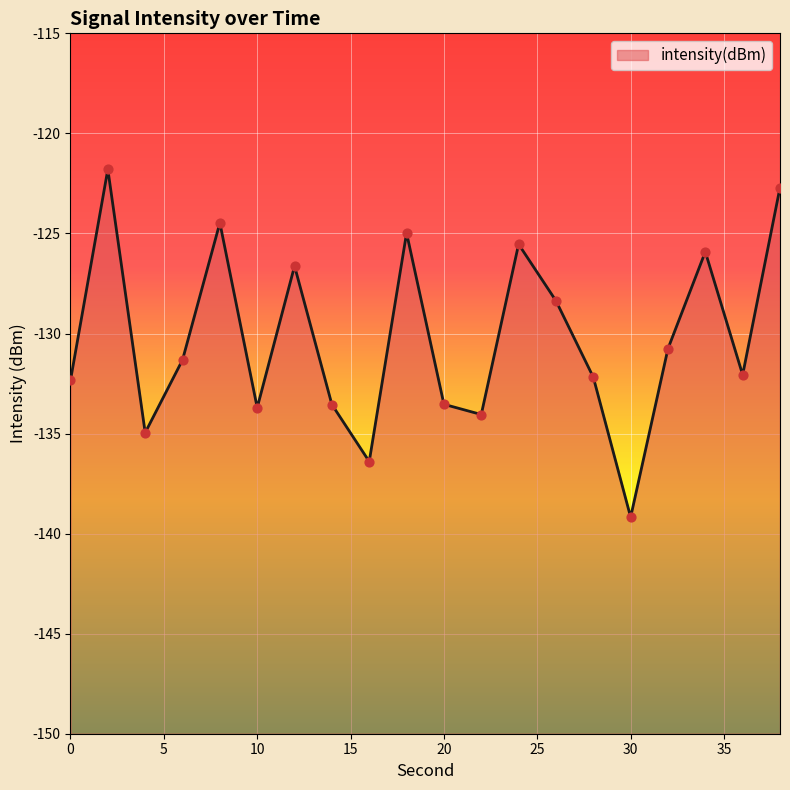

What is the change in value from 16 to 36?

+4.3